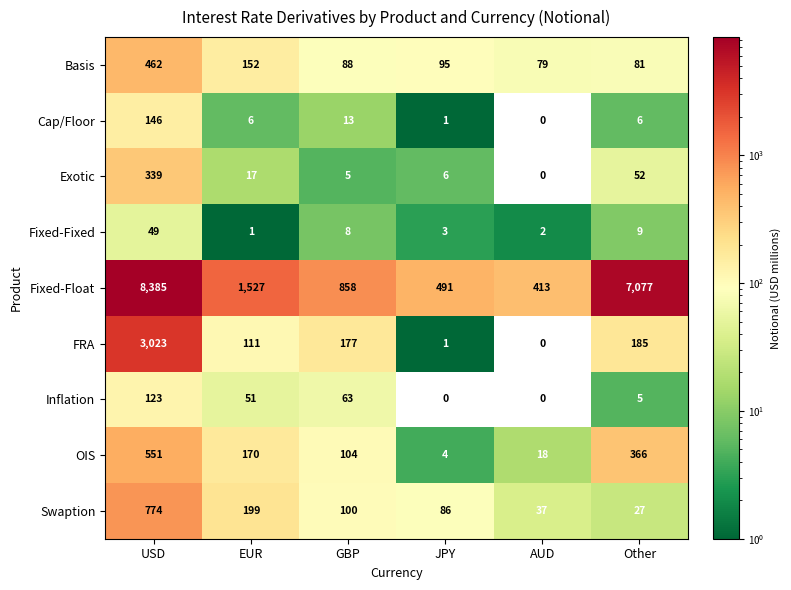

What is the difference between the maximum and minimum values in the Basis series?

383